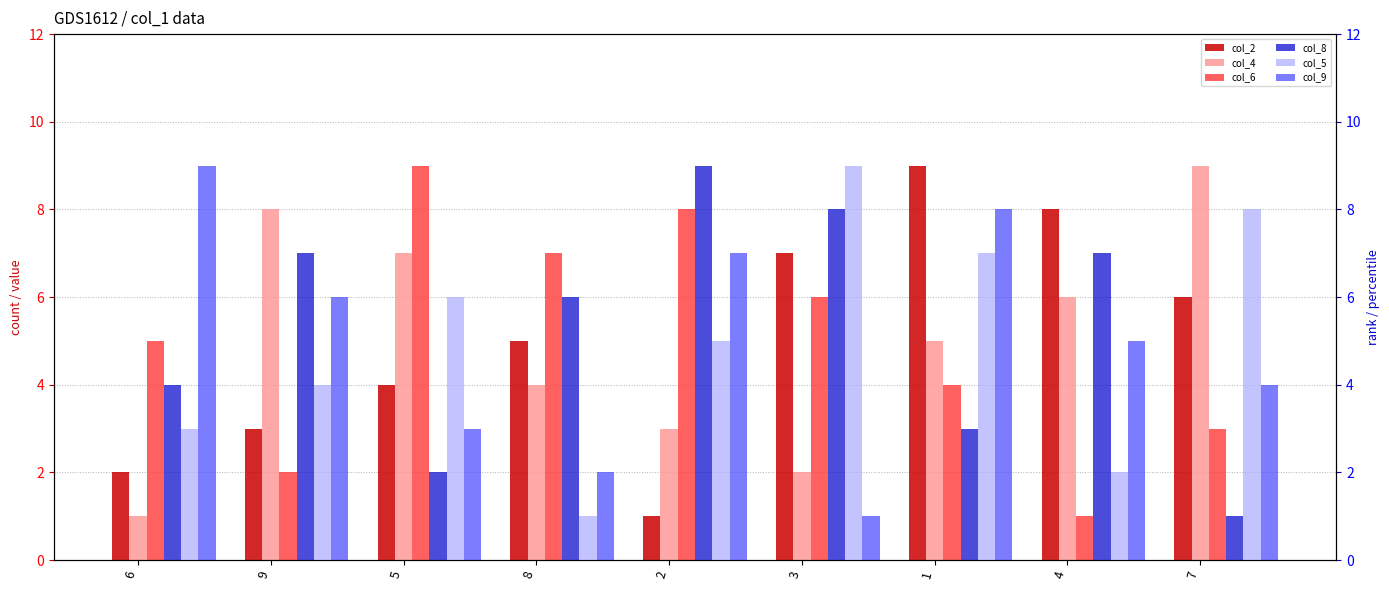

What is the sum of all col_8 values?

47